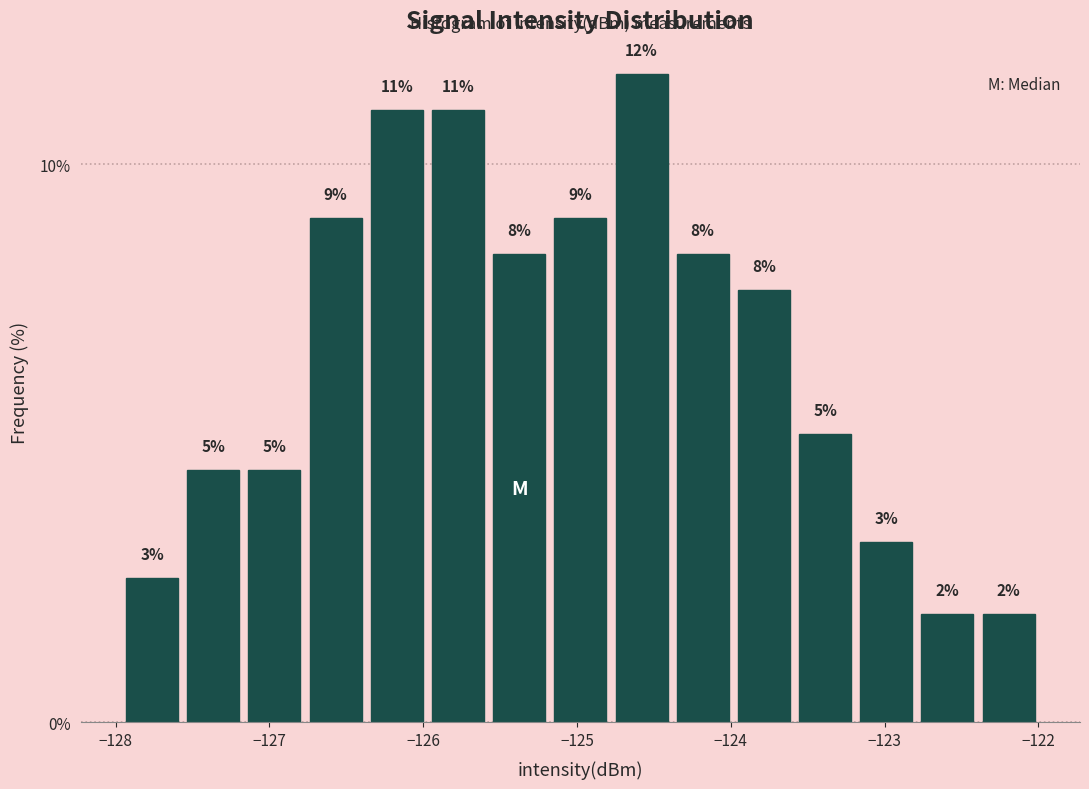

Around what value on the x-axis is the tallest bar? Give the approximate position of its centre, as read against the axis.

-124.6